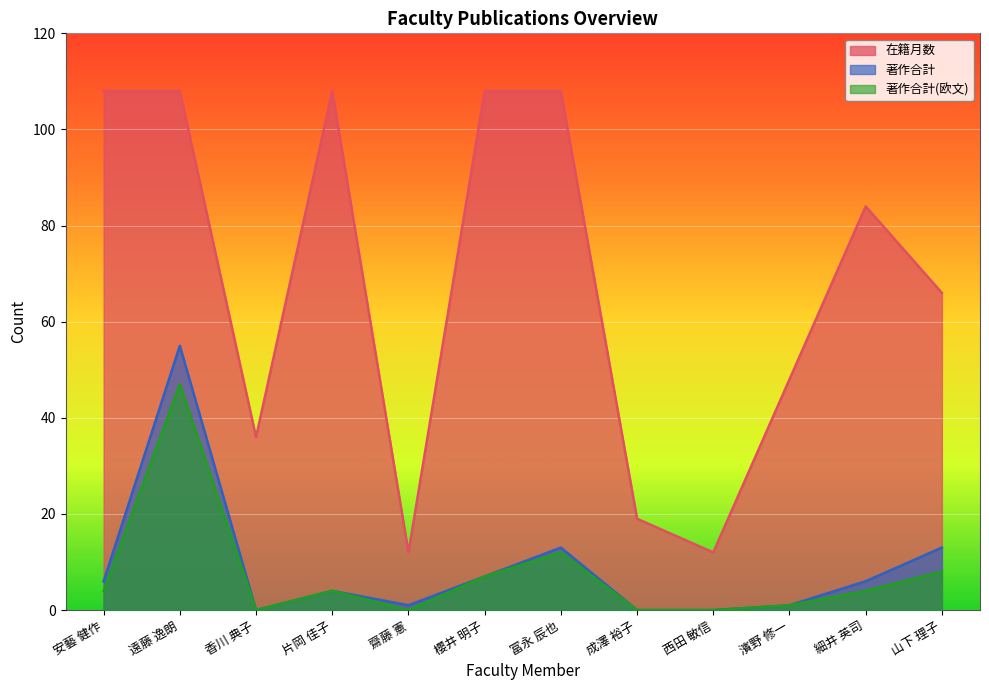

Is it true that 著作合計(欧文) equals 4 at 細井 英司?

True